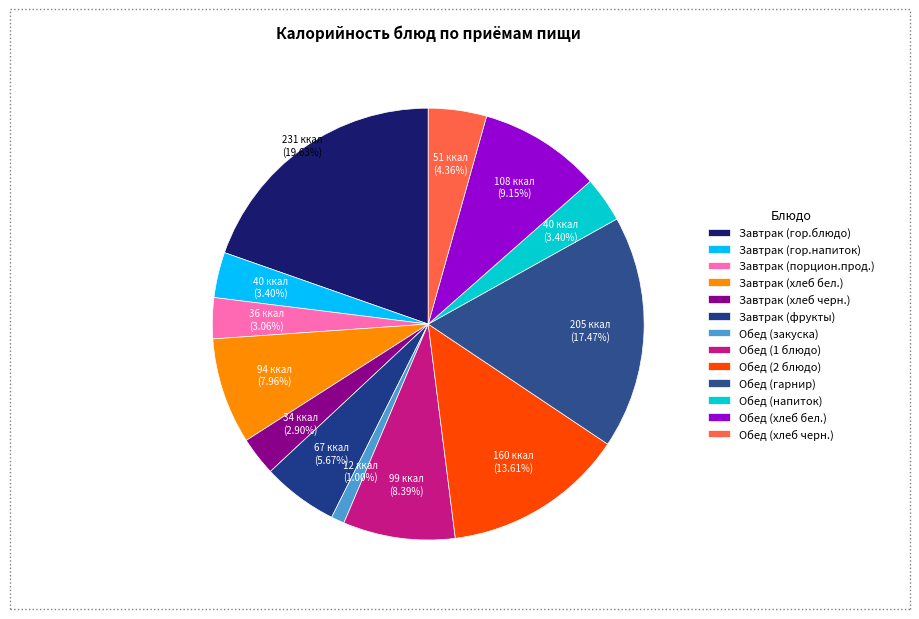

Which has a higher value, Обед (1 блюдо) or Завтрак (хлеб бел.)?

Обед (1 блюдо)